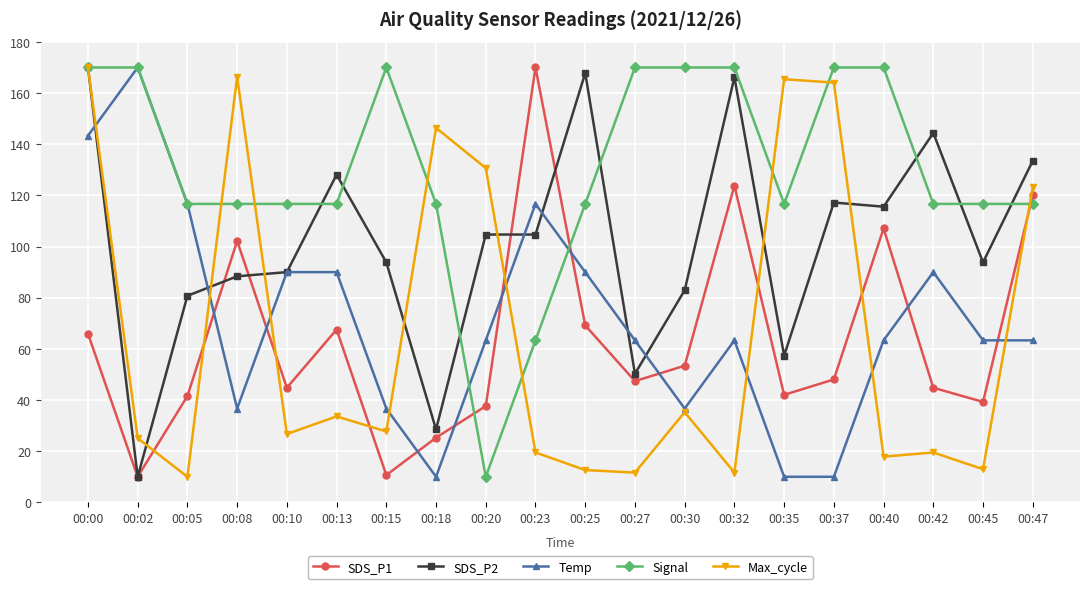

Is this an area chart (filled region under the line)?

No